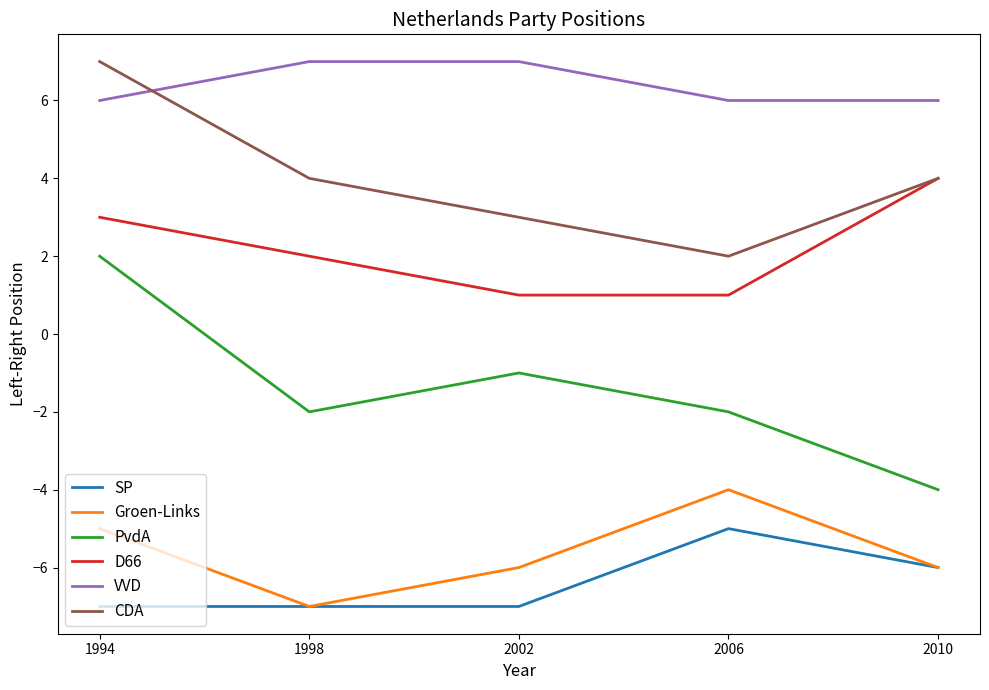

At which label does Groen-Links reach its peak?

2006